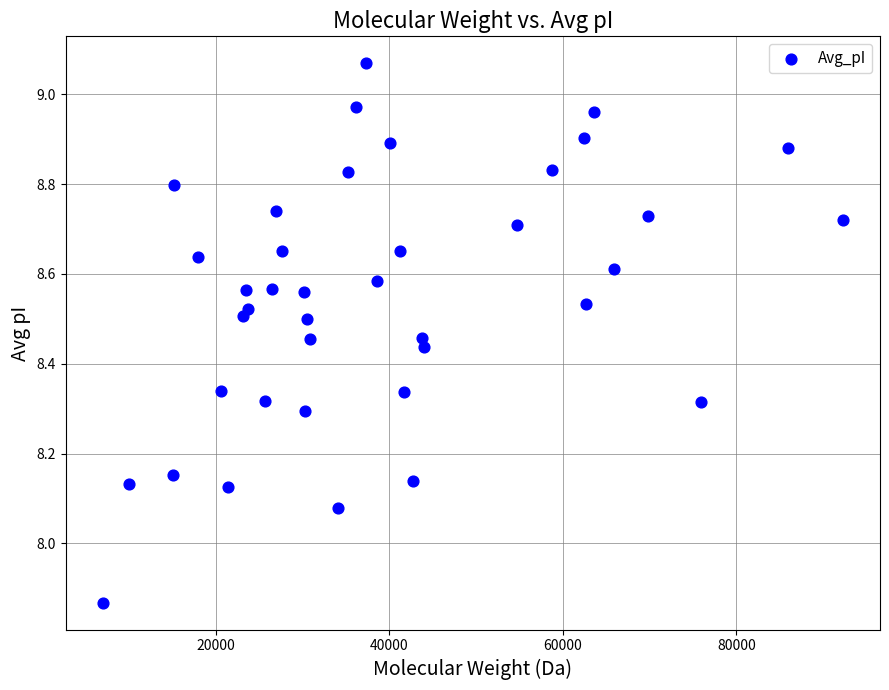

What is the range of X values (max minus min)?

85312.7